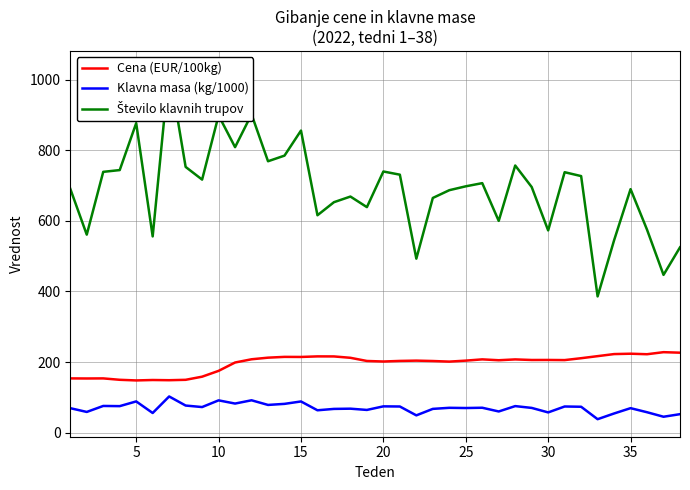

Is this an area chart (filled region under the line)?

No